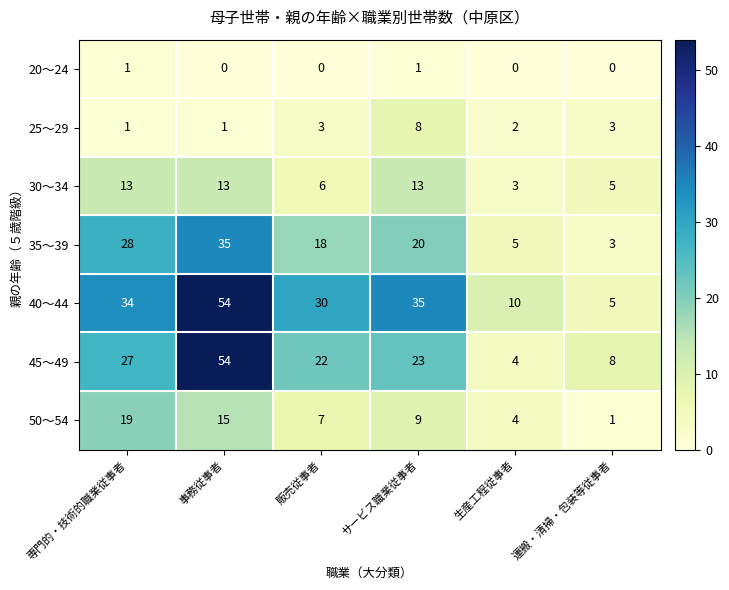

What is the total value across all series at サービス職業従事者?

109